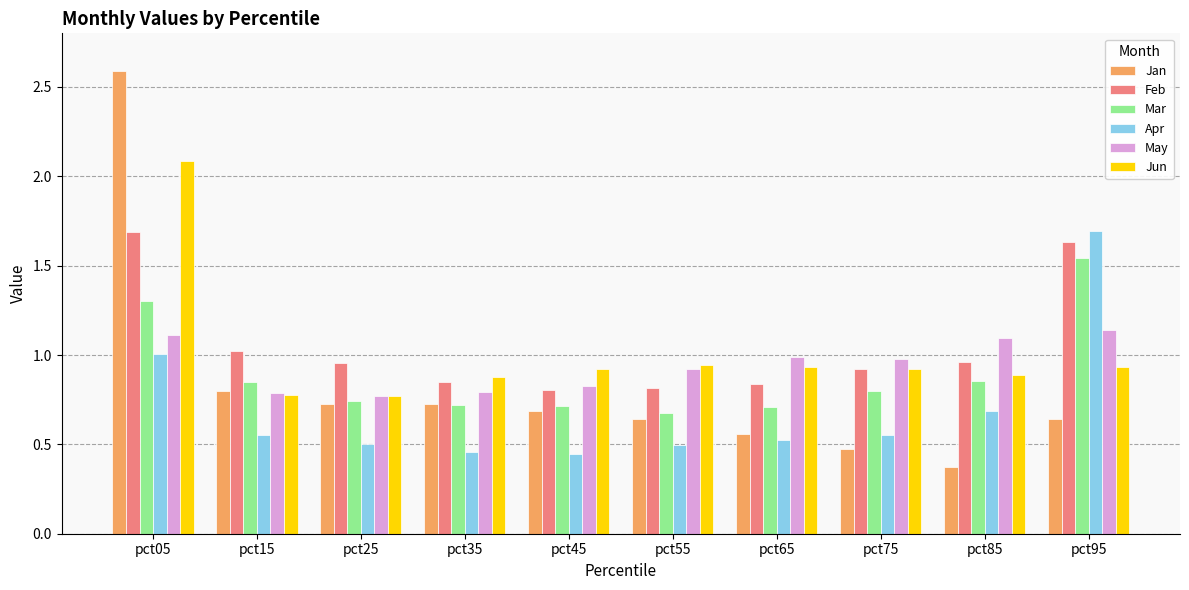

Which series has the largest total across all categories?

Feb